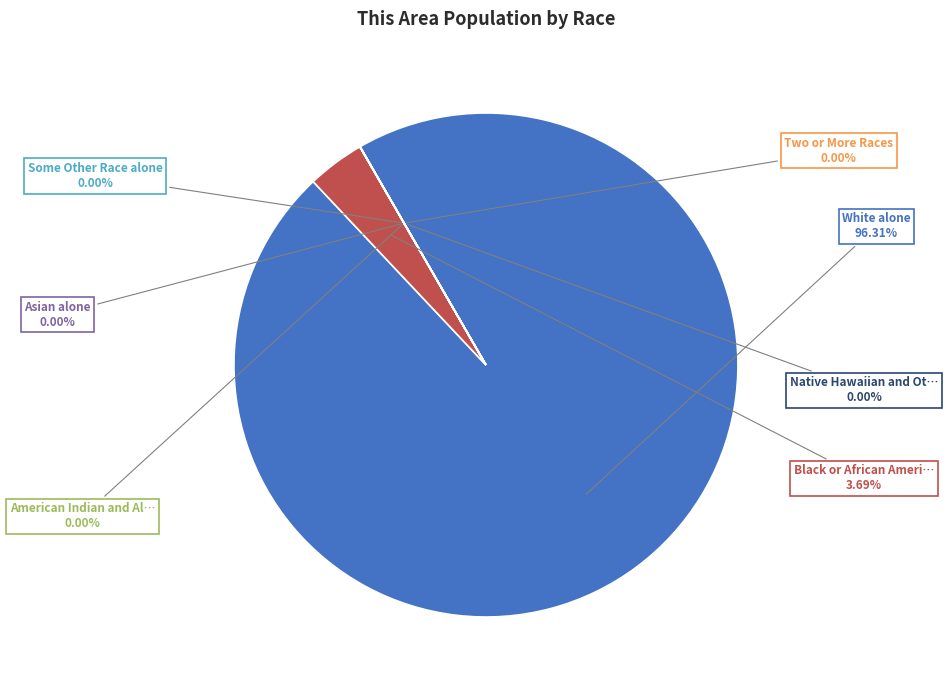

Which slice represents more than half of the pie?

White alone